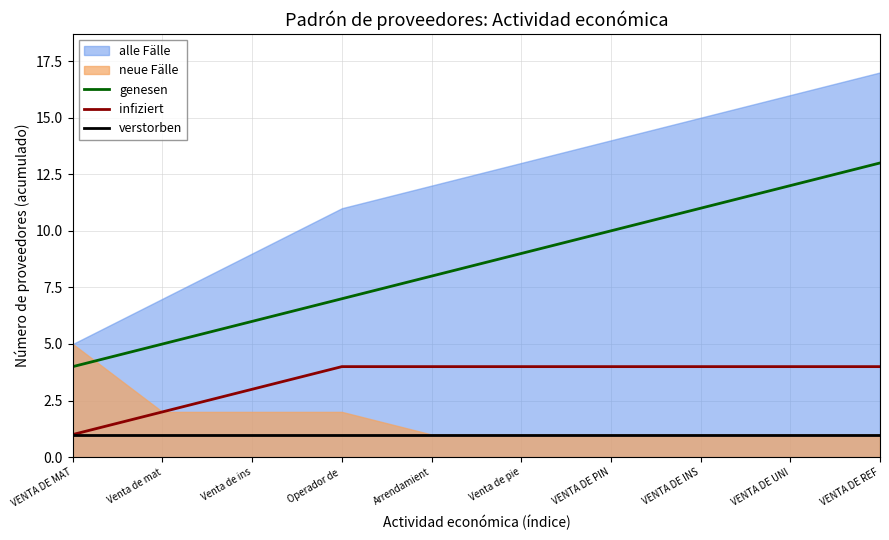

Is it true that verstorben equals 2 at VENTA DE MAT?

False